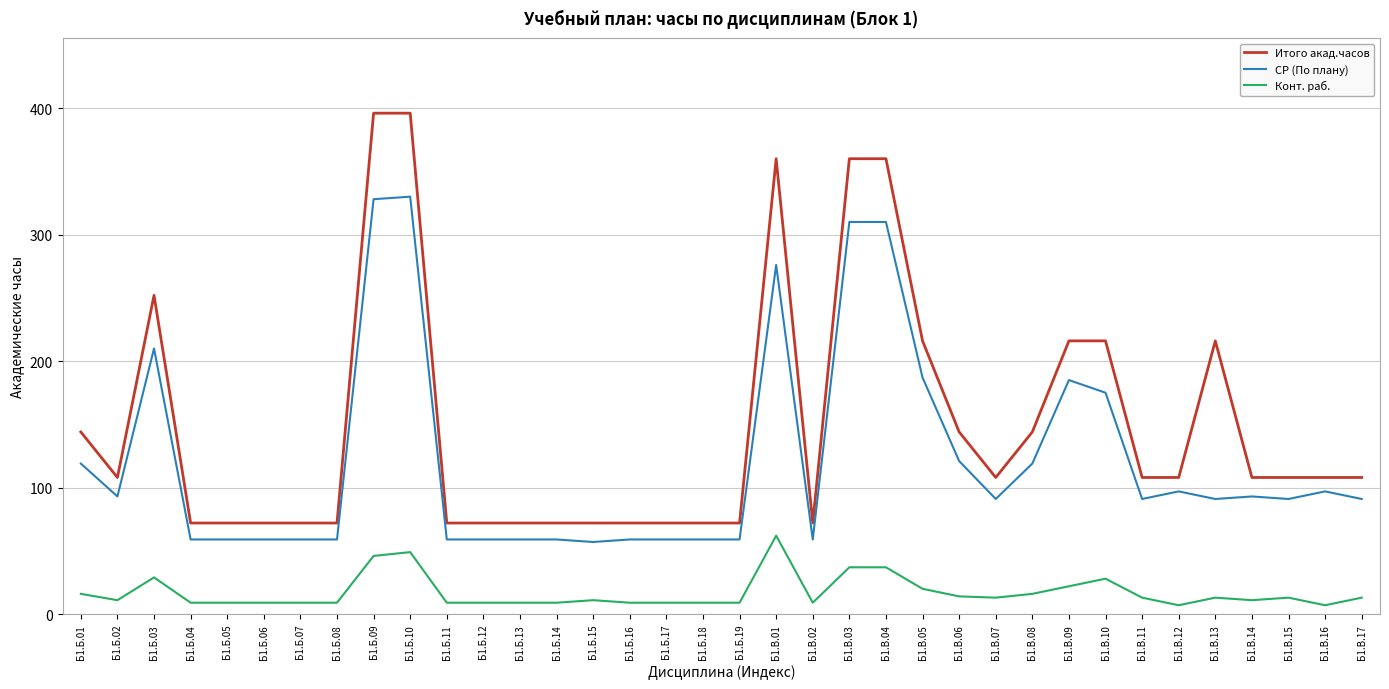

Which series has the largest total across all categories?

Итого акад.часов